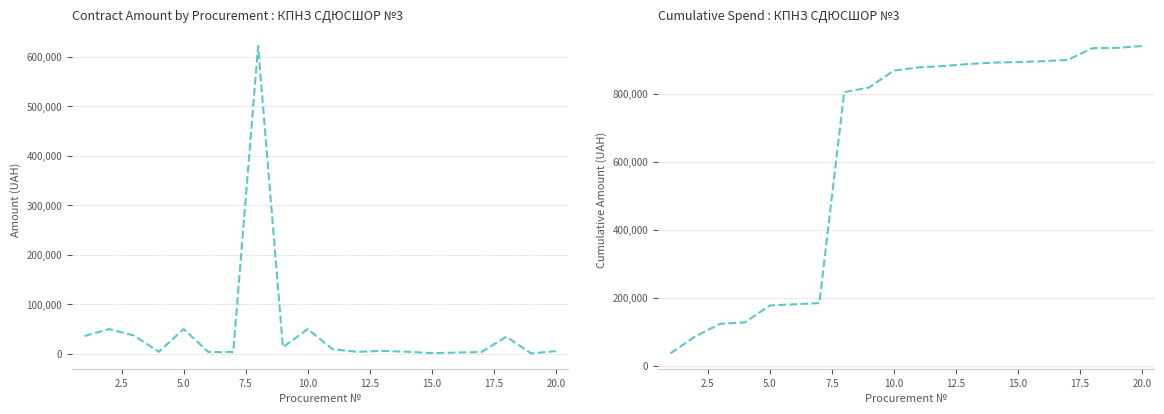

What is the minimum value for Cumulative Spend (UAH)?

36003.0